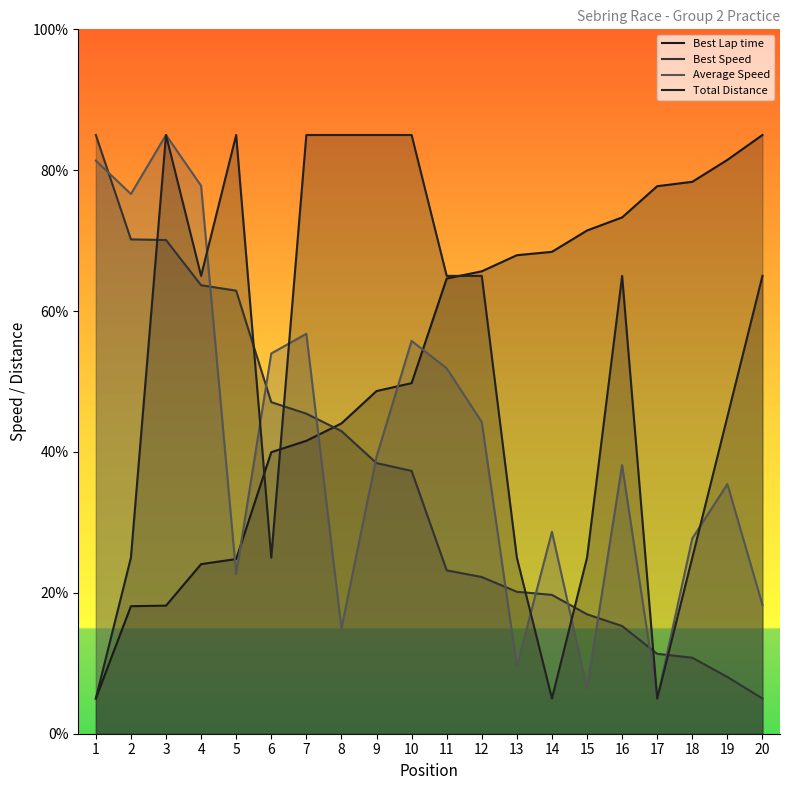

At which category does the chart reach its minimum across all series?

1